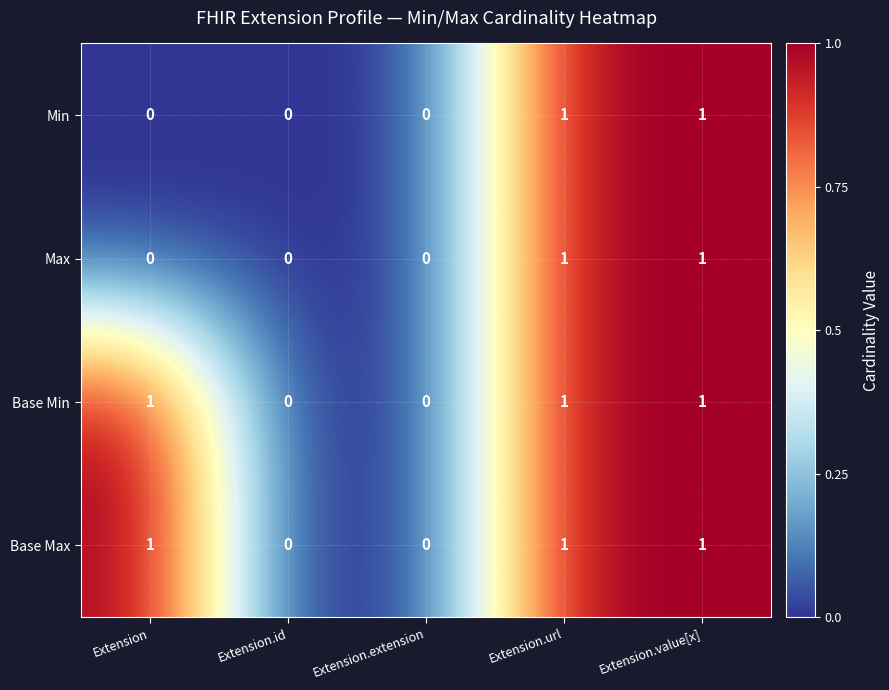

Reading left to right, what are all the values shown in this chart?

Min: 0	0	0	1	1
Max: 0	0	0	1	1
Base Min: 1	0	0	1	1
Base Max: 1	0	0	1	1